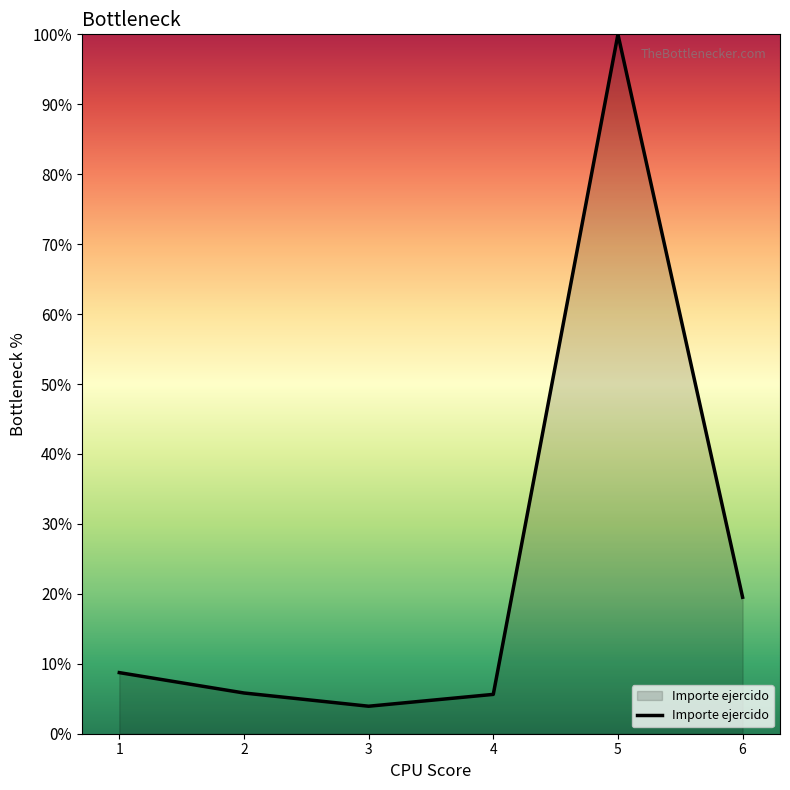

Does the chart display data point markers on the line(s)?

No